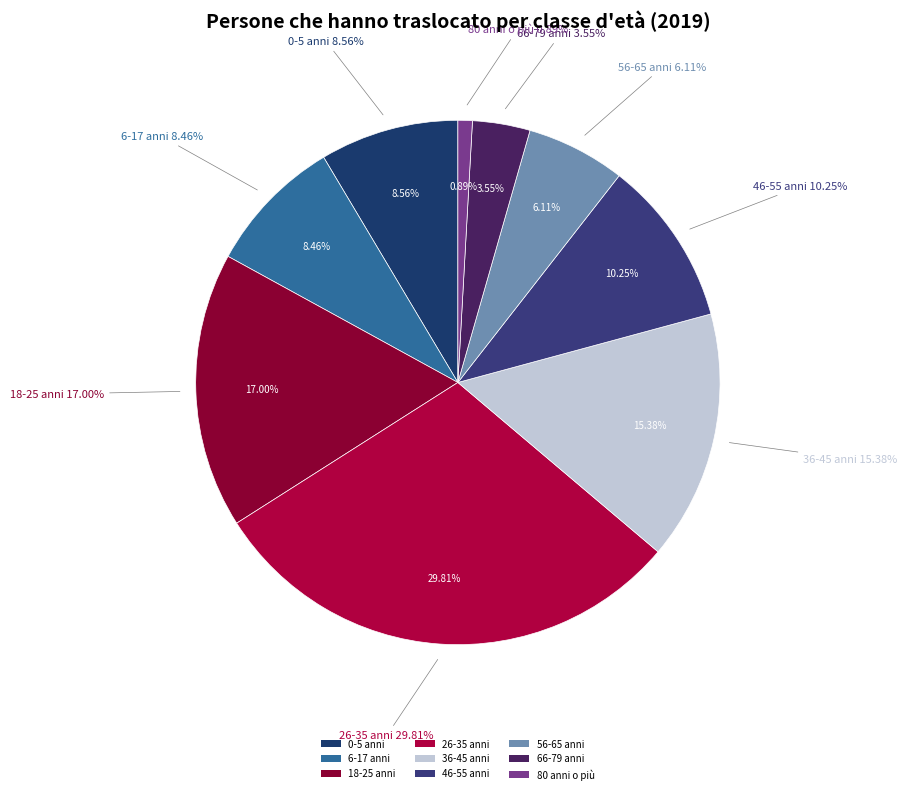

What is the smallest slice in the pie chart?

80 anni o più